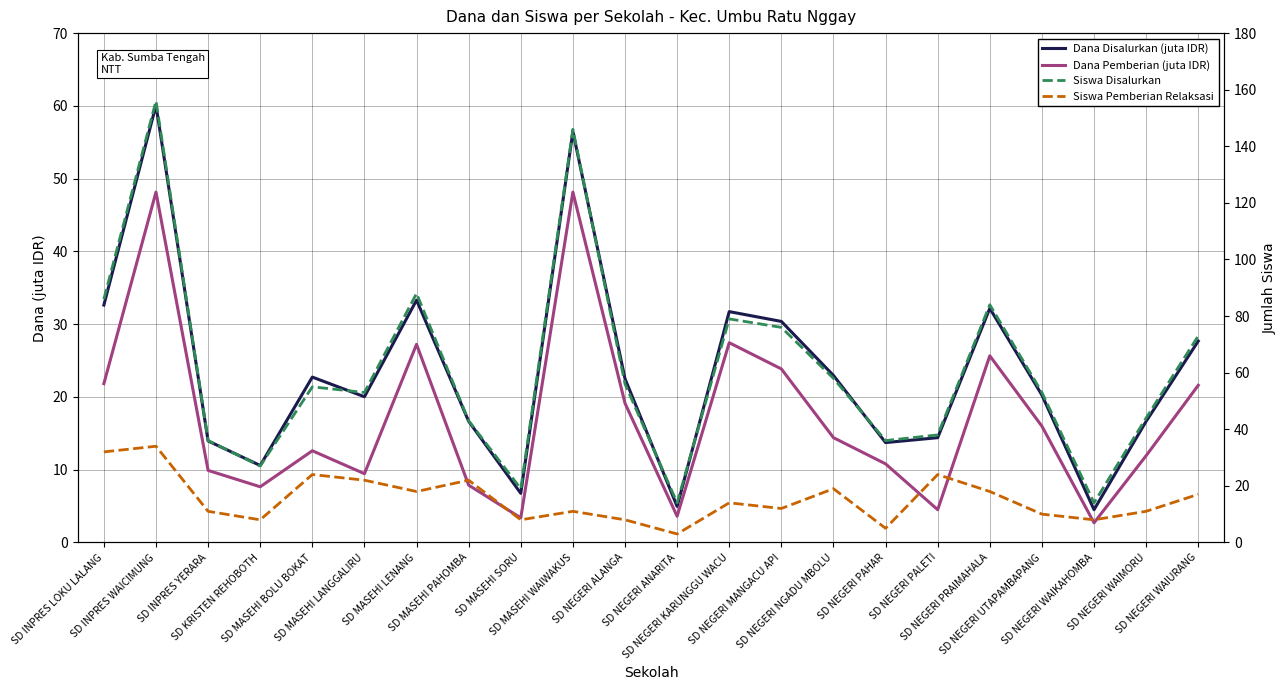

What is the spread (max minus min) of values at SD NEGERI MANGACU API?

64.0